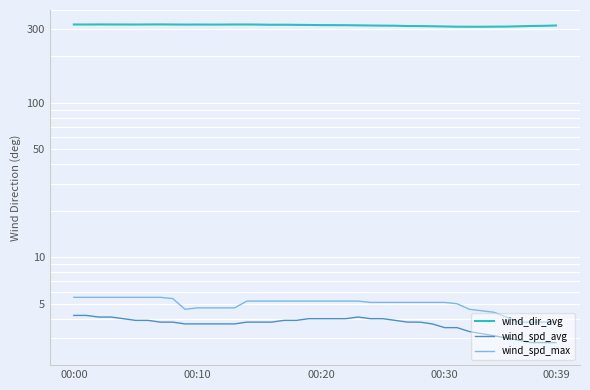

What are all the series names shown in the legend?

wind_dir_avg, wind_spd_avg, wind_spd_max